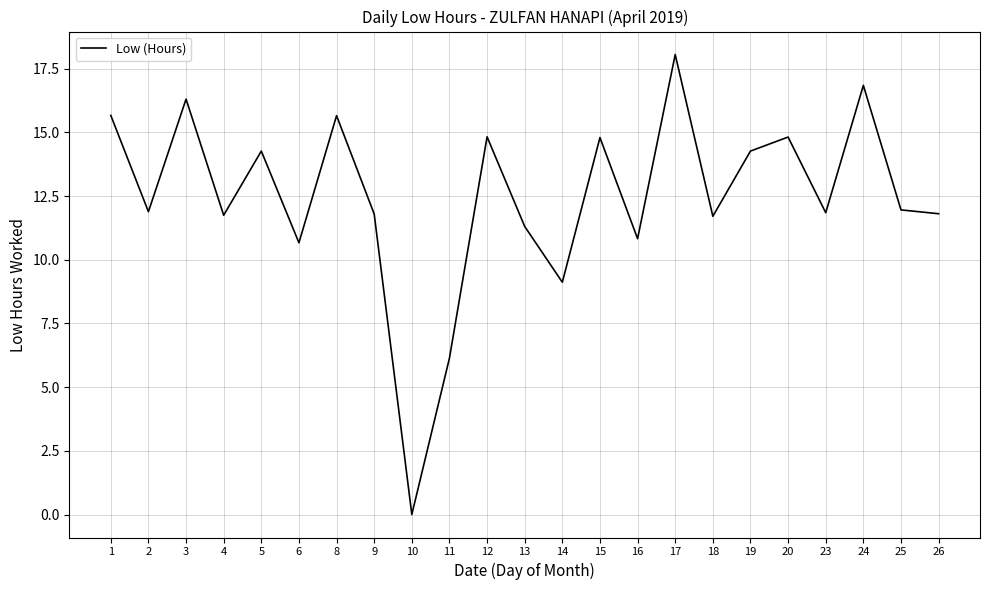

What is the average value?

12.5